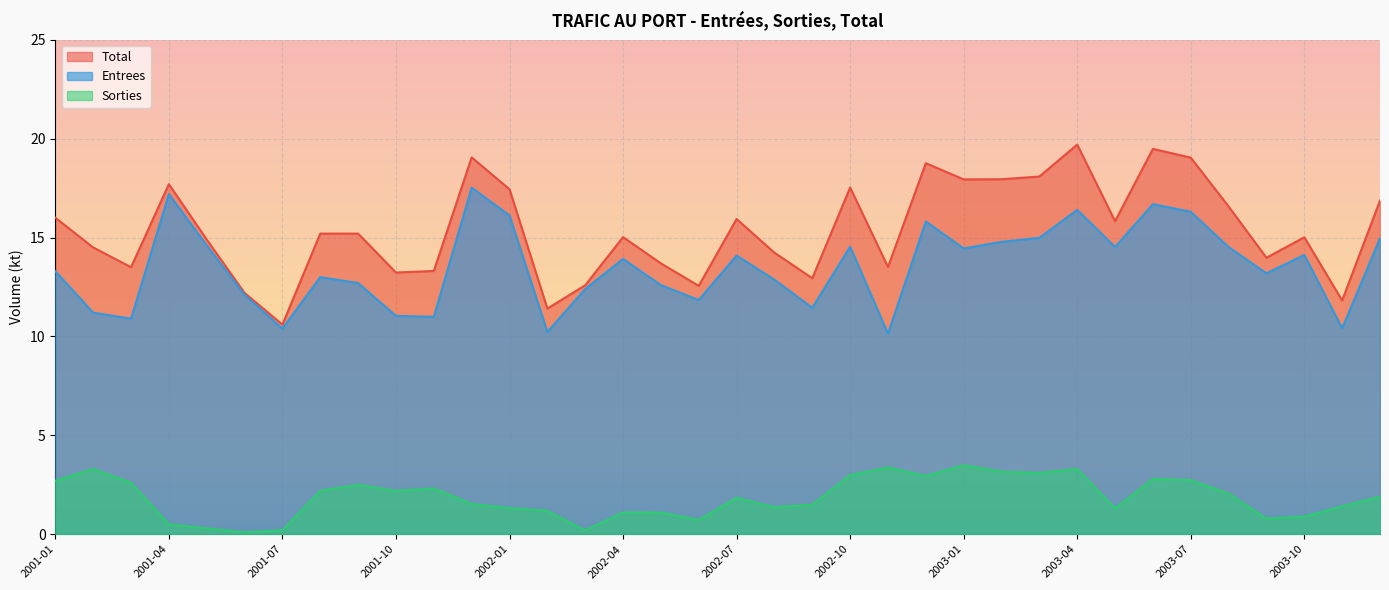

Which series has the largest total across all categories?

Total